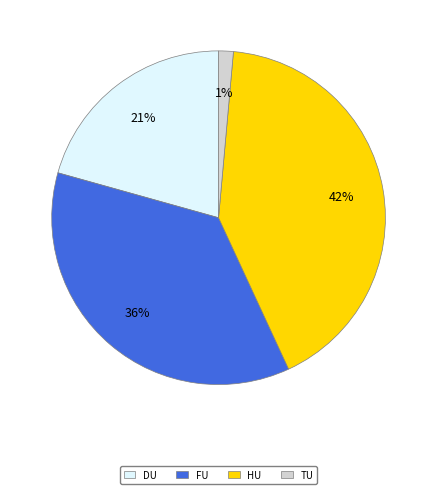

Which has a higher value, TU or HU?

HU